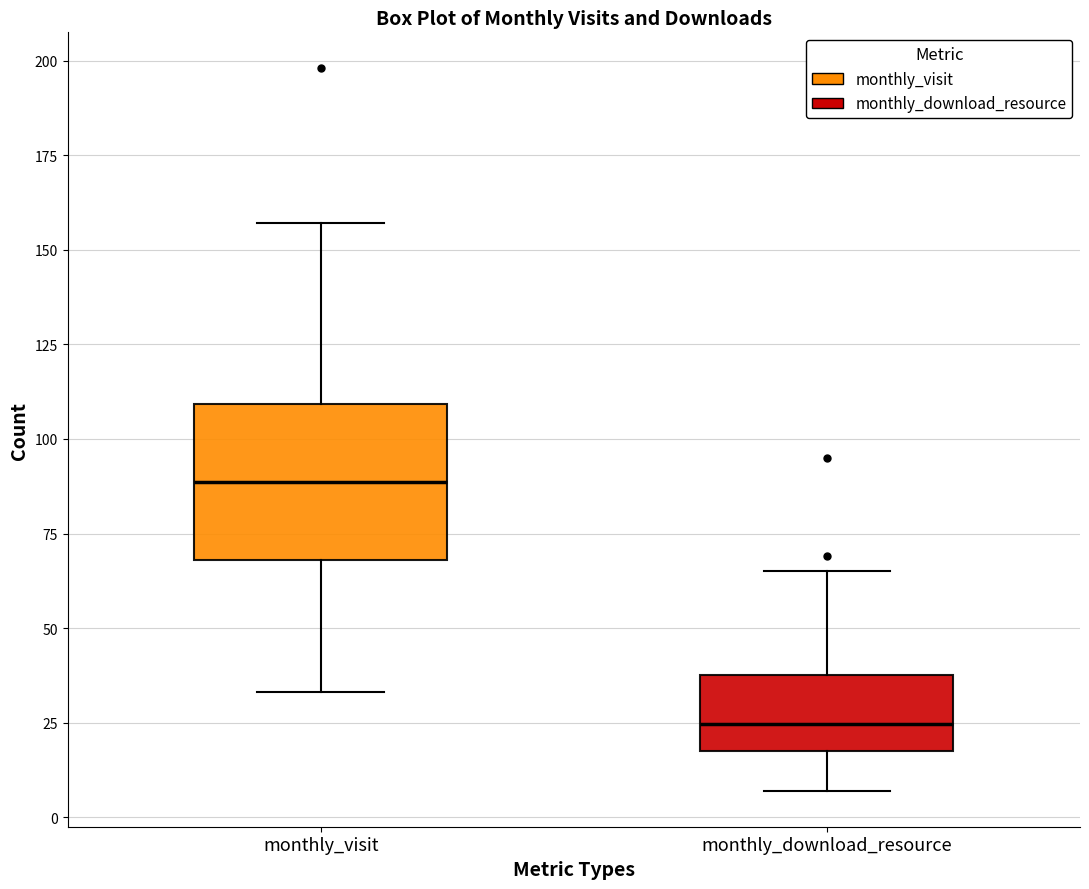

Which box's median line is the lowest?

monthly_download_resource